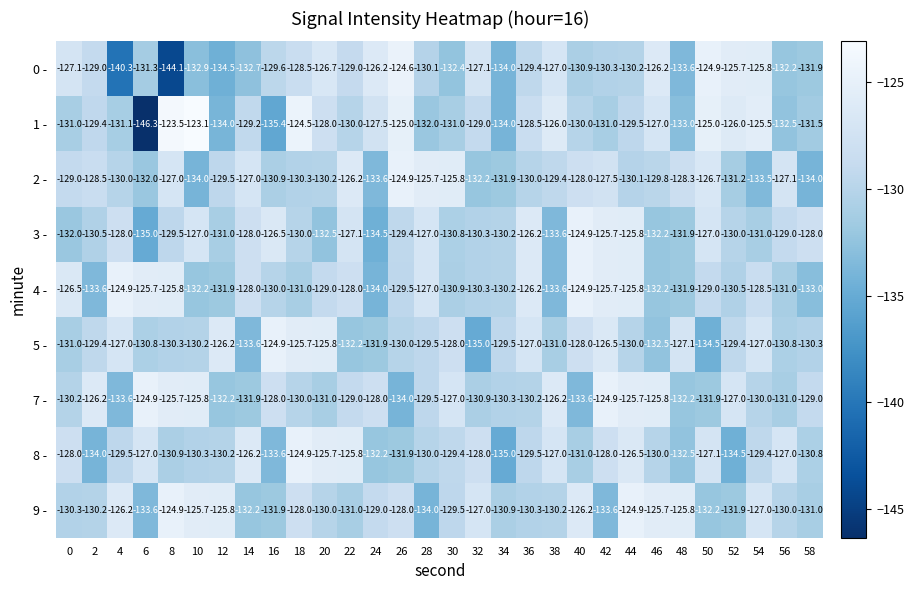

Where is 9 - nearest to the value -129?

24